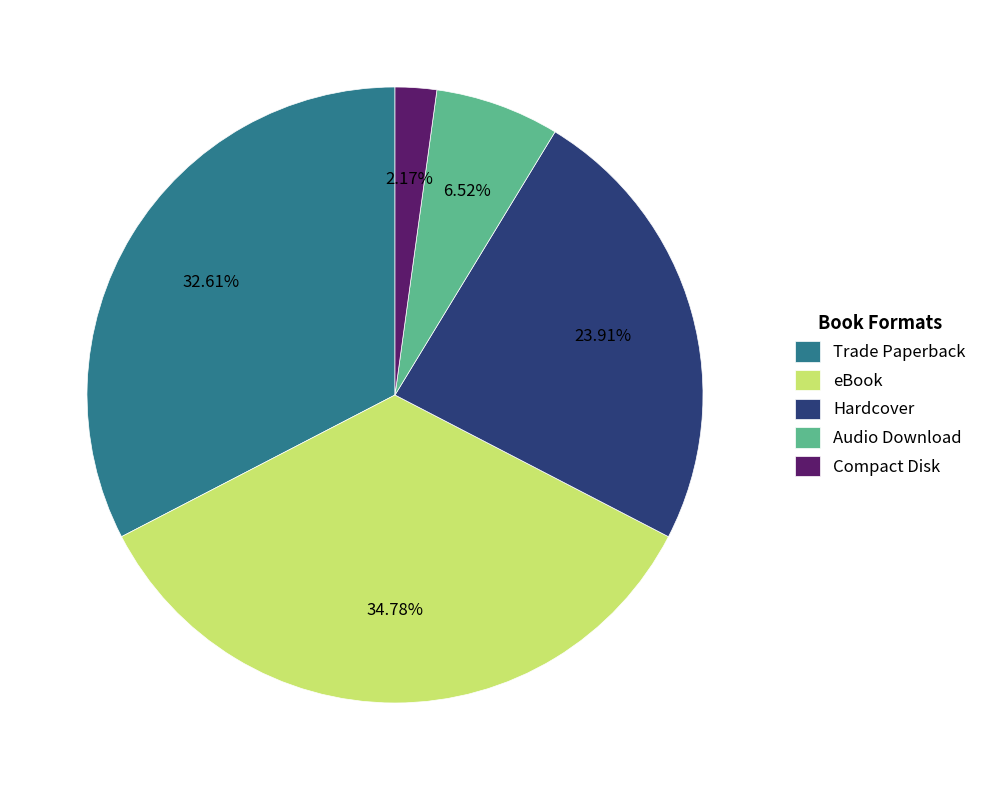

Is there any slice that represents more than half of the pie?

No